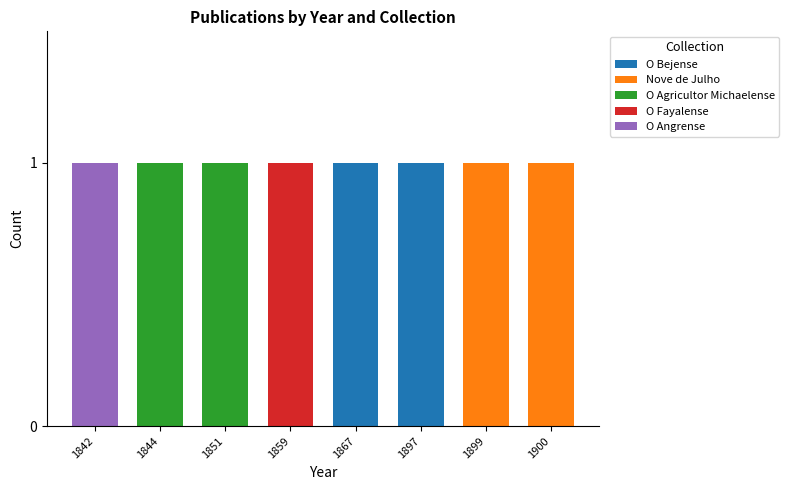

True or false: O Bejense has a value of 1 at 1859.

False